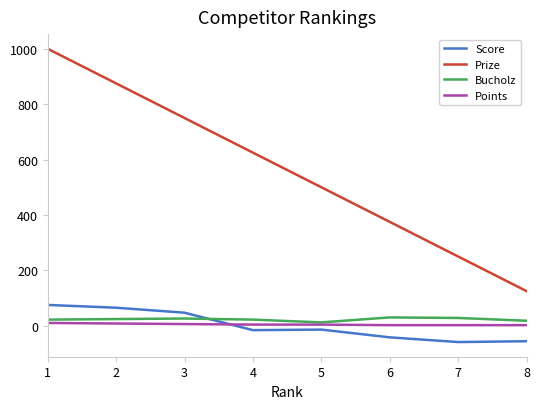

The value of Bucholz at 8 is 18. True or false?

True